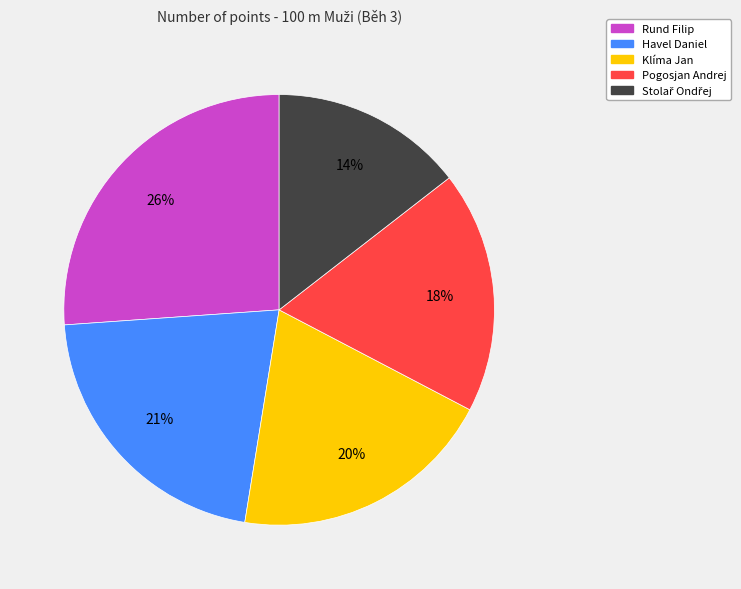

To the nearest percent, what is the average slice percentage?

20%